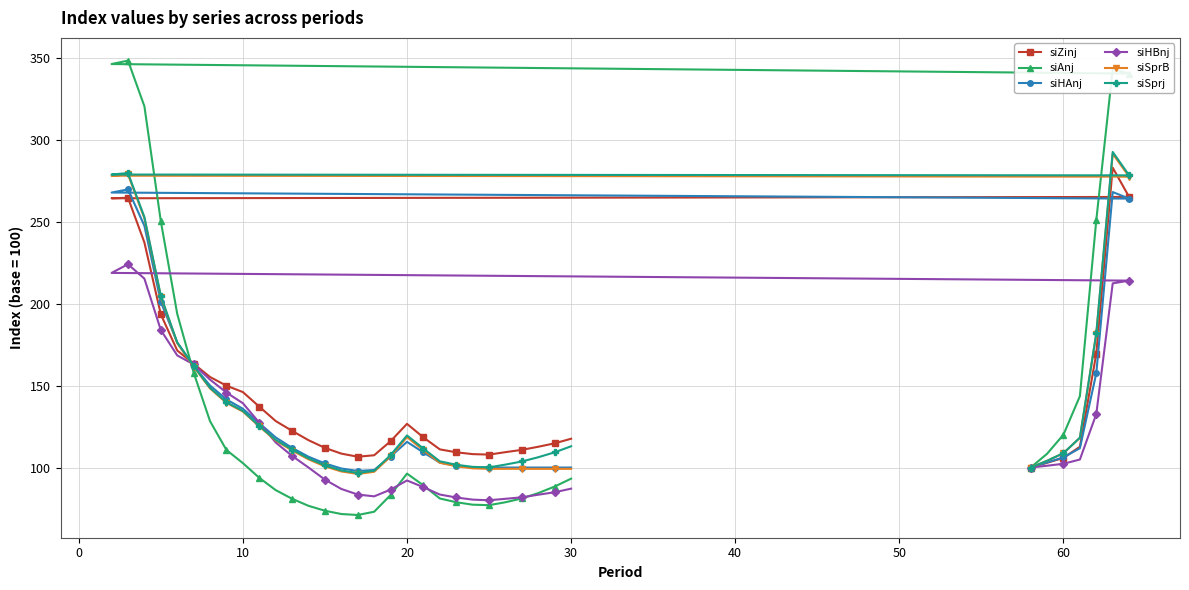

What is the maximum value shown in the chart?

348.6